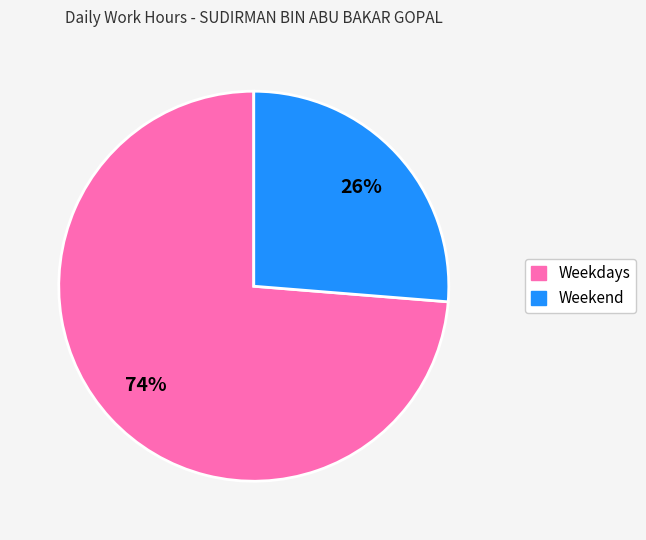

How many slices are in this pie chart?

2